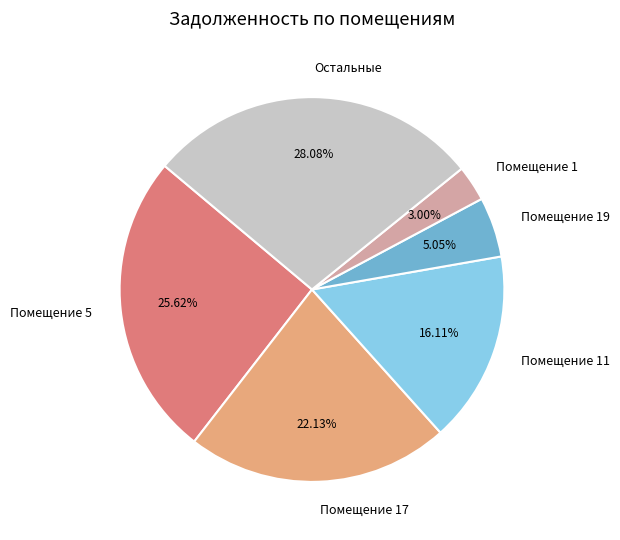

Rank the categories by value from highest to lowest.

Остальные, Помещение 5, Помещение 17, Помещение 11, Помещение 19, Помещение 1